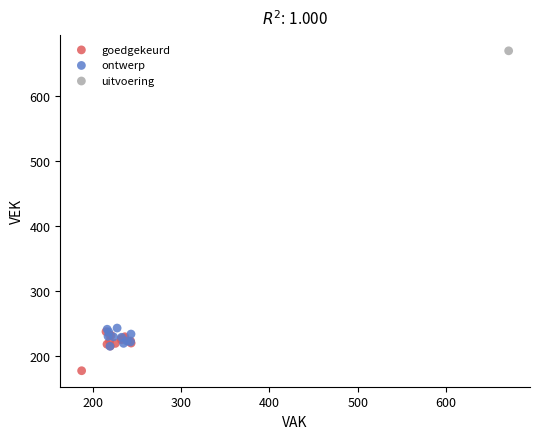

What are all the series names shown in the legend?

goedgekeurd, ontwerp, uitvoering